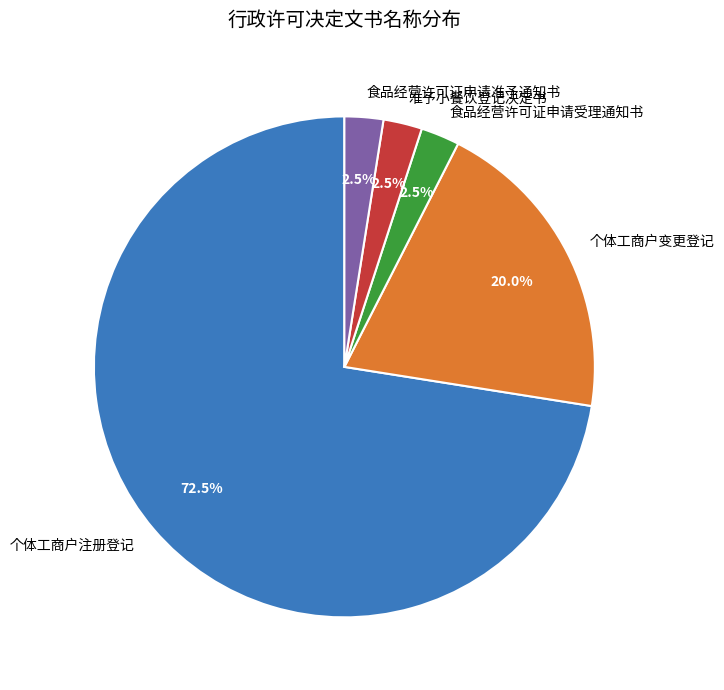

What is the largest slice in the pie chart?

个体工商户注册登记